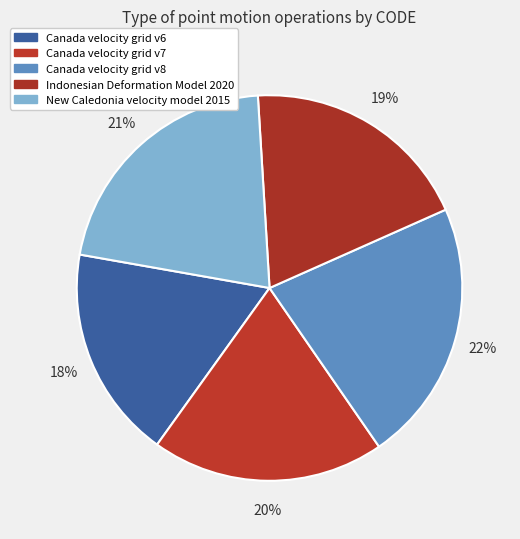

Do Canada velocity grid v6 and Indonesian Deformation Model 2020 together represent more than half of the pie?

No